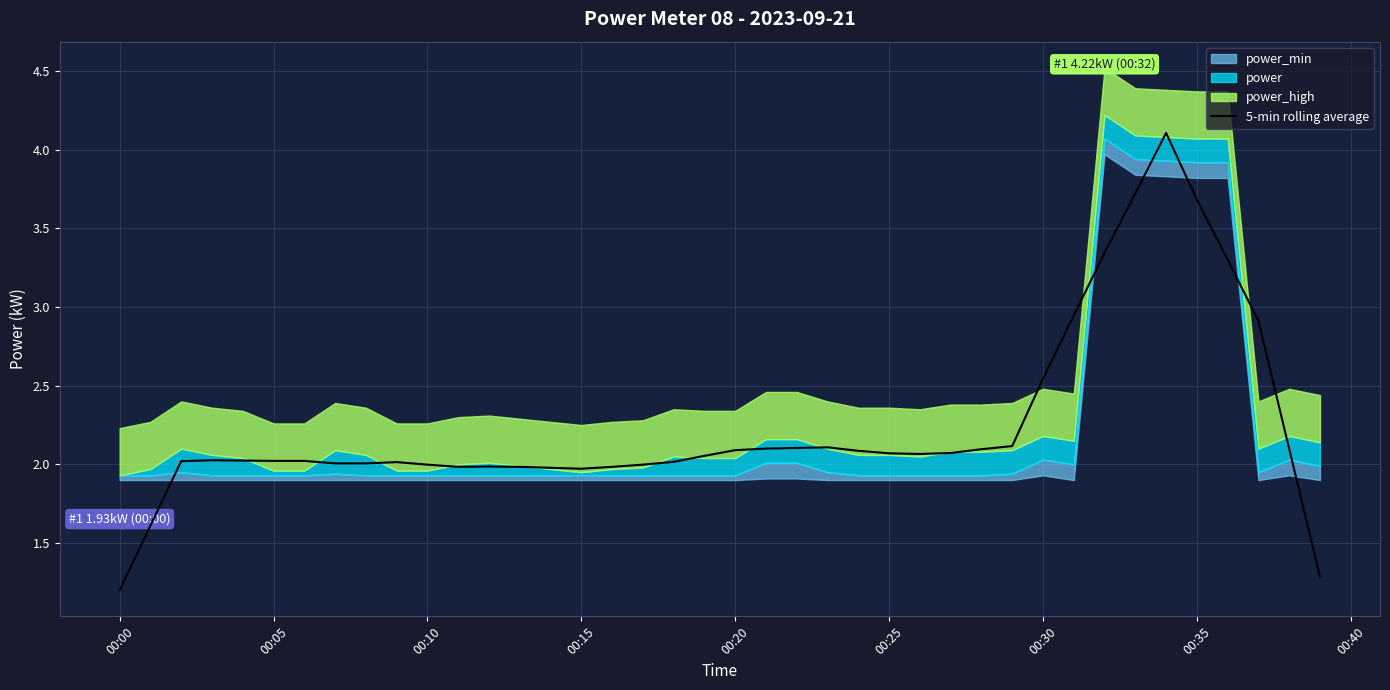

What is the highest value of the 5-min rolling average series?

4.1